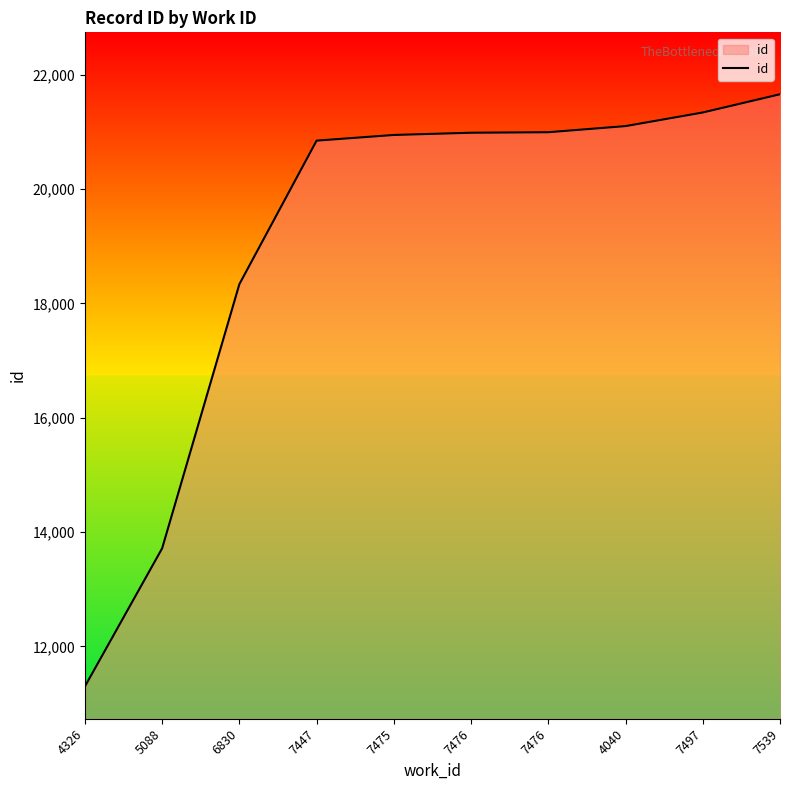

Is it true that the value at 7476 is 20983?

True